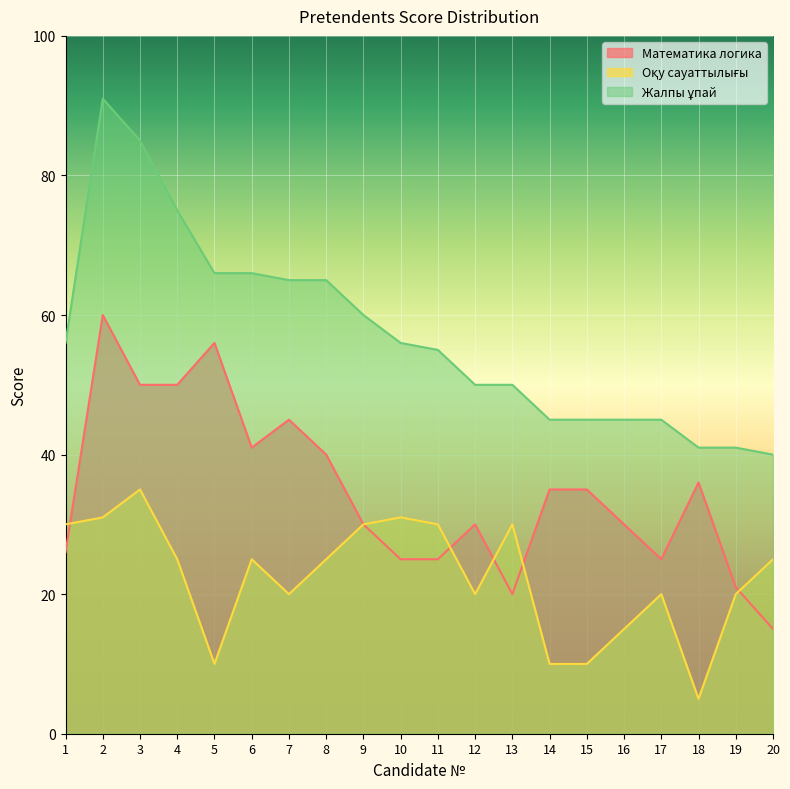

Reading left to right, extract all data points from this chart.

Математика логика: 1=26	2=60	3=50	4=50	5=56	6=41	7=45	8=40	9=30	10=25	11=25	12=30	13=20	14=35	15=35	16=30	17=25	18=36	19=21	20=15
Оқу сауаттылығы: 1=30	2=31	3=35	4=25	5=10	6=25	7=20	8=25	9=30	10=31	11=30	12=20	13=30	14=10	15=10	16=15	17=20	18=5	19=20	20=25
Жалпы ұпай: 1=56	2=91	3=85	4=75	5=66	6=66	7=65	8=65	9=60	10=56	11=55	12=50	13=50	14=45	15=45	16=45	17=45	18=41	19=41	20=40